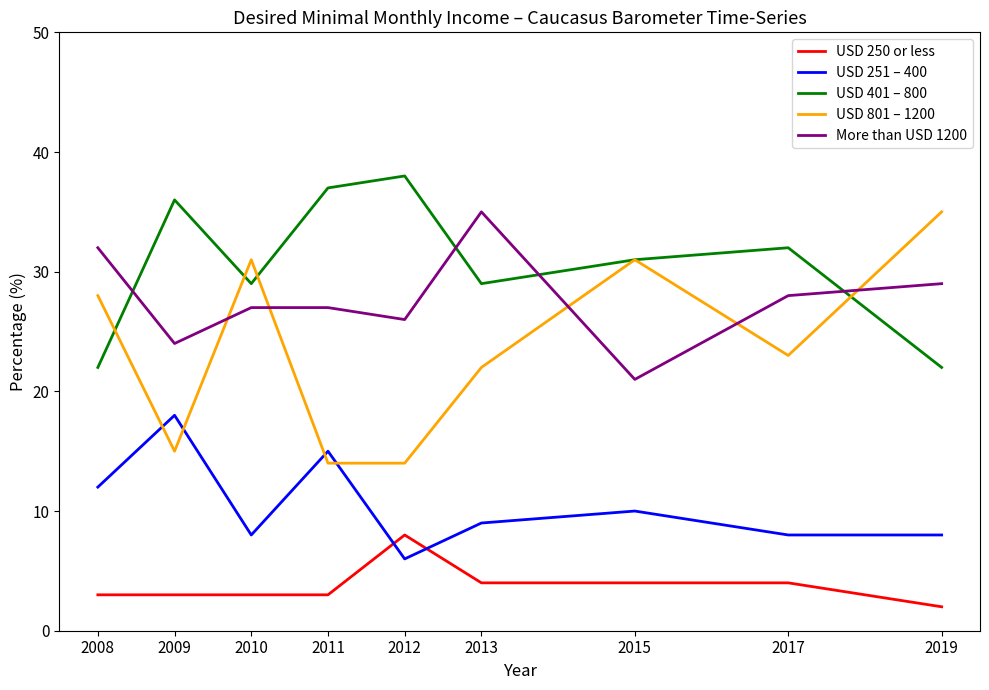

Is it true that USD 250 or less equals 6 at 2017?

False